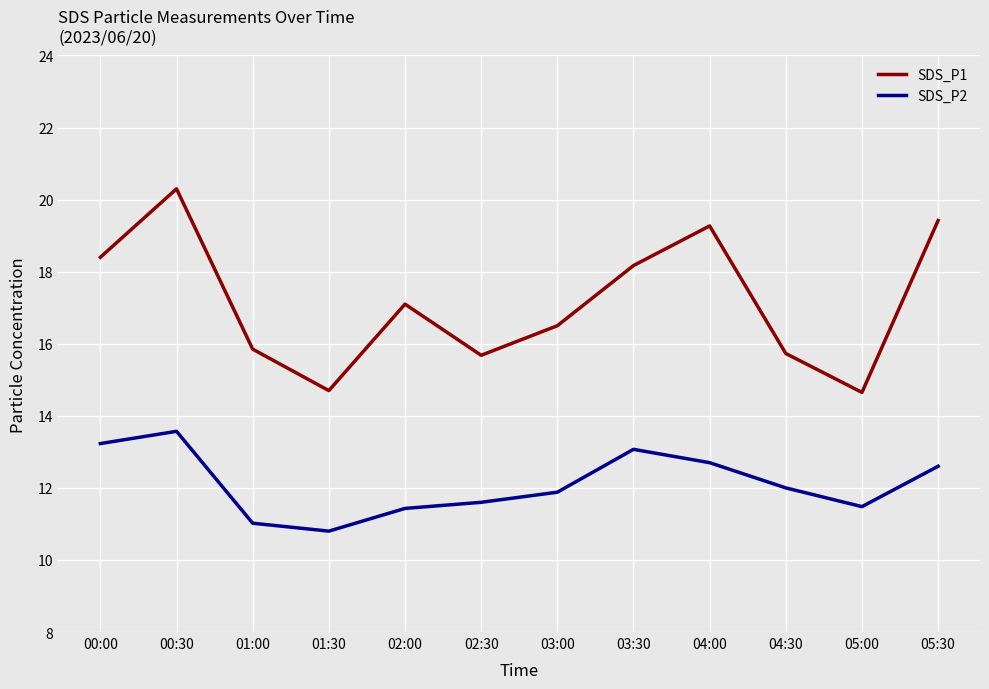

At which category does SDS_P1 reach its first local valley?

01:30